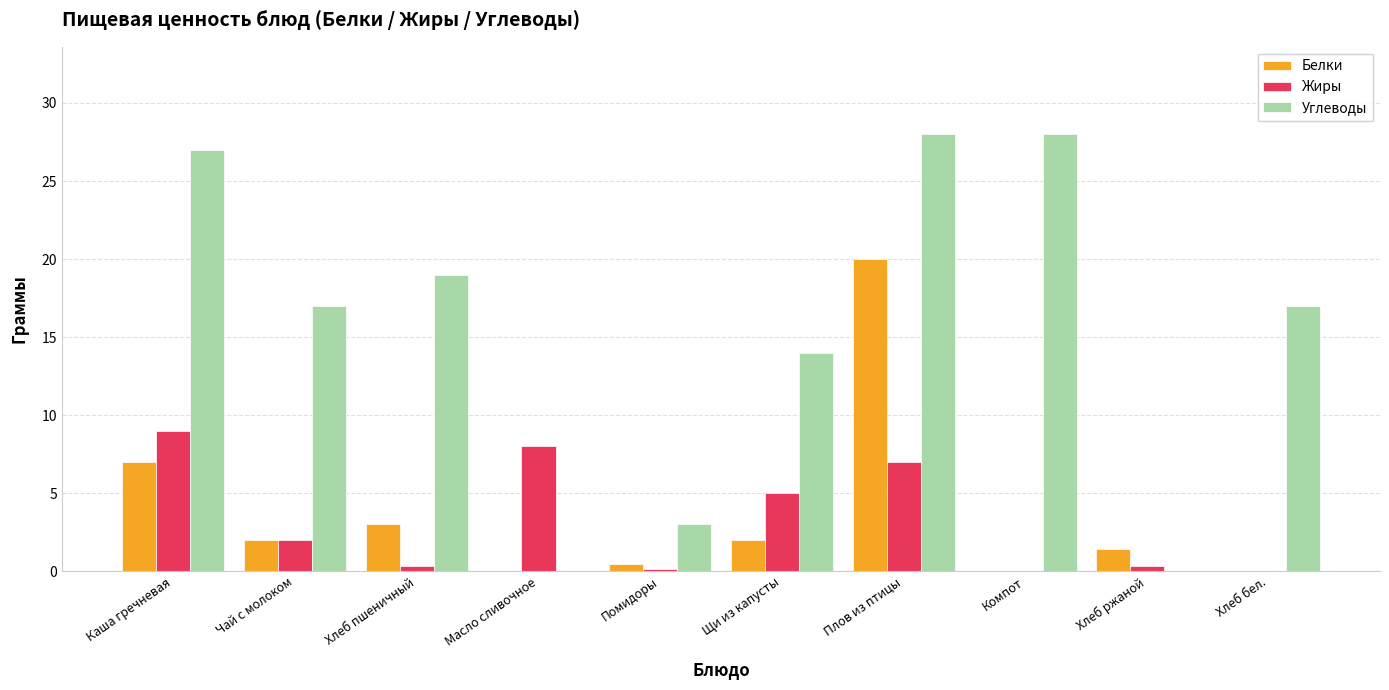

The value of Углеводы at Масло сливочное is 0.0. True or false?

True